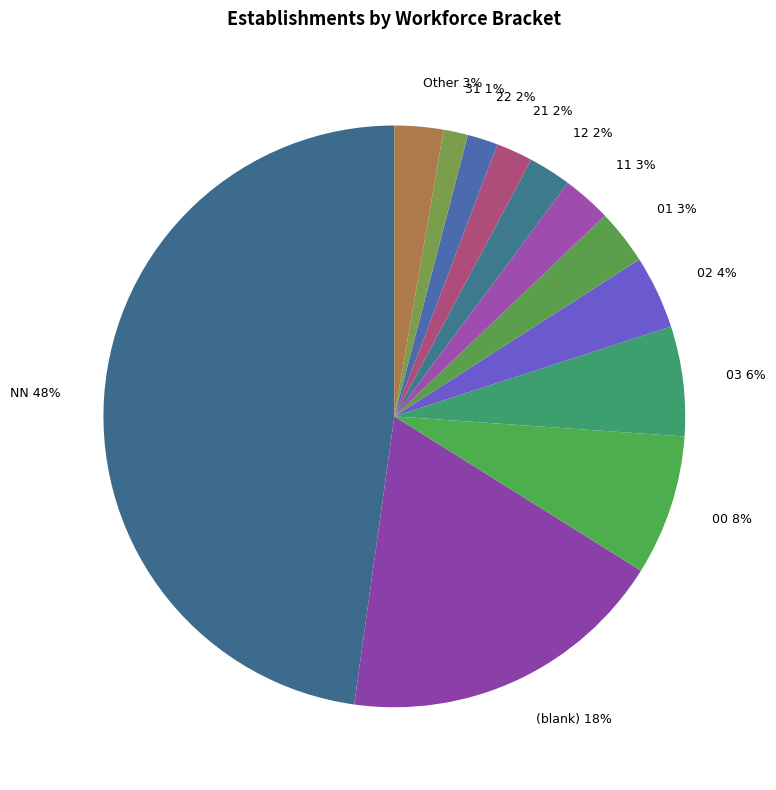

Which slice is the largest?

NN